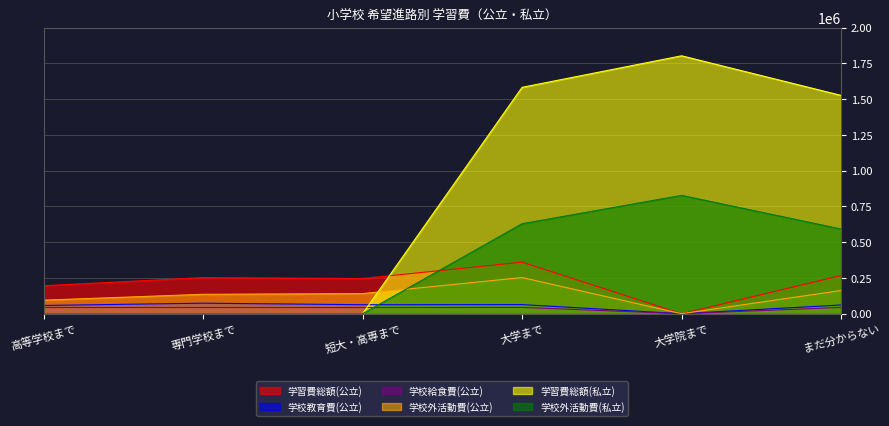

Is it true that 学校外活動費(私立) equals 395266 at 短大・高専まで?

False